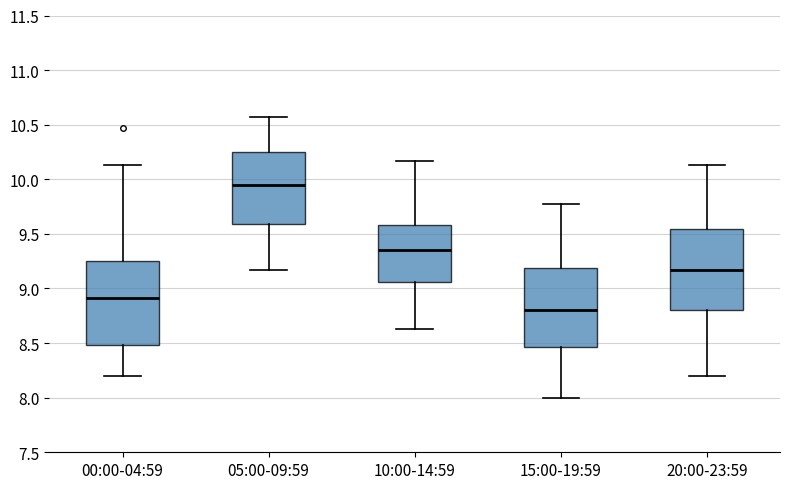

Reading left to right, read every box against the y-axis: the position of its median line, the range the box covers, and the ends of its whiskers. The values are not printed on the chart, so give them approximately, as read against the axis.

00:00-04:59: median 8.90, box 8.50 to 9.25, whiskers 8.20 to 10.15
05:00-09:59: median 9.95, box 9.60 to 10.25, whiskers 9.15 to 10.55
10:00-14:59: median 9.35, box 9.05 to 9.60, whiskers 8.65 to 10.15
15:00-19:59: median 8.80, box 8.45 to 9.20, whiskers 8.00 to 9.75
20:00-23:59: median 9.15, box 8.80 to 9.55, whiskers 8.20 to 10.15